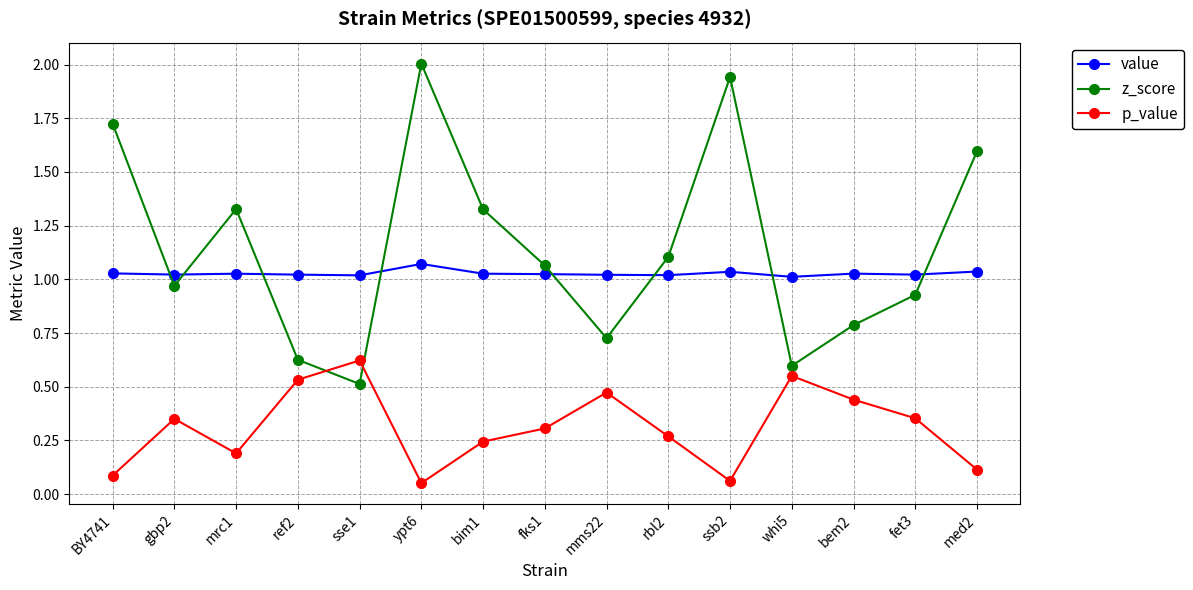

Is it true that p_value equals 0.1 at mrc1?

False